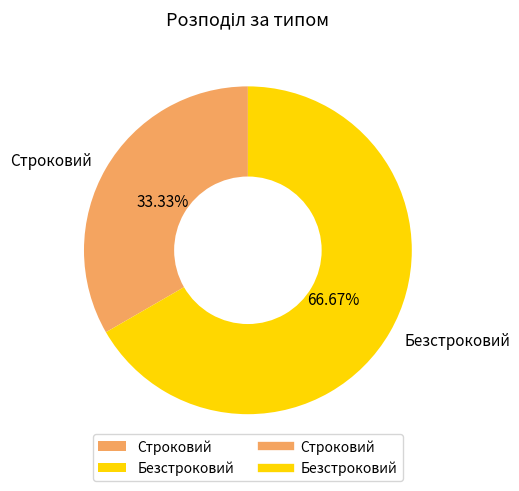

Approximately how many times larger is the value at Безстроковий compared to Строковий?

2.0